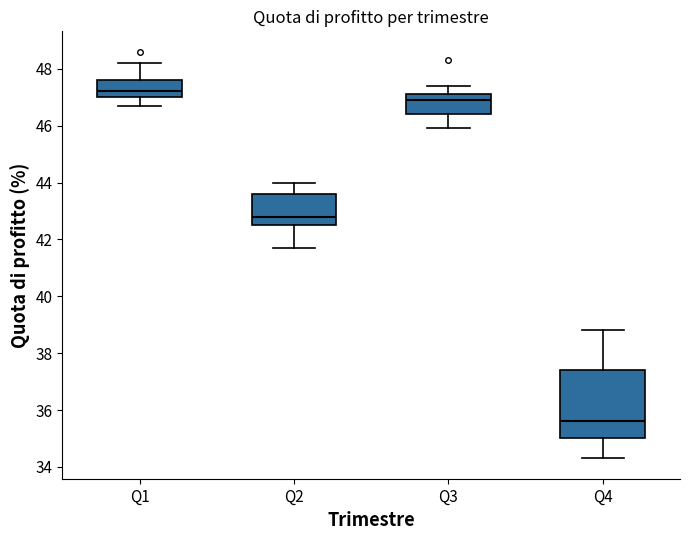

Which box is the tallest, from its lower edge to its upper edge?

Q4